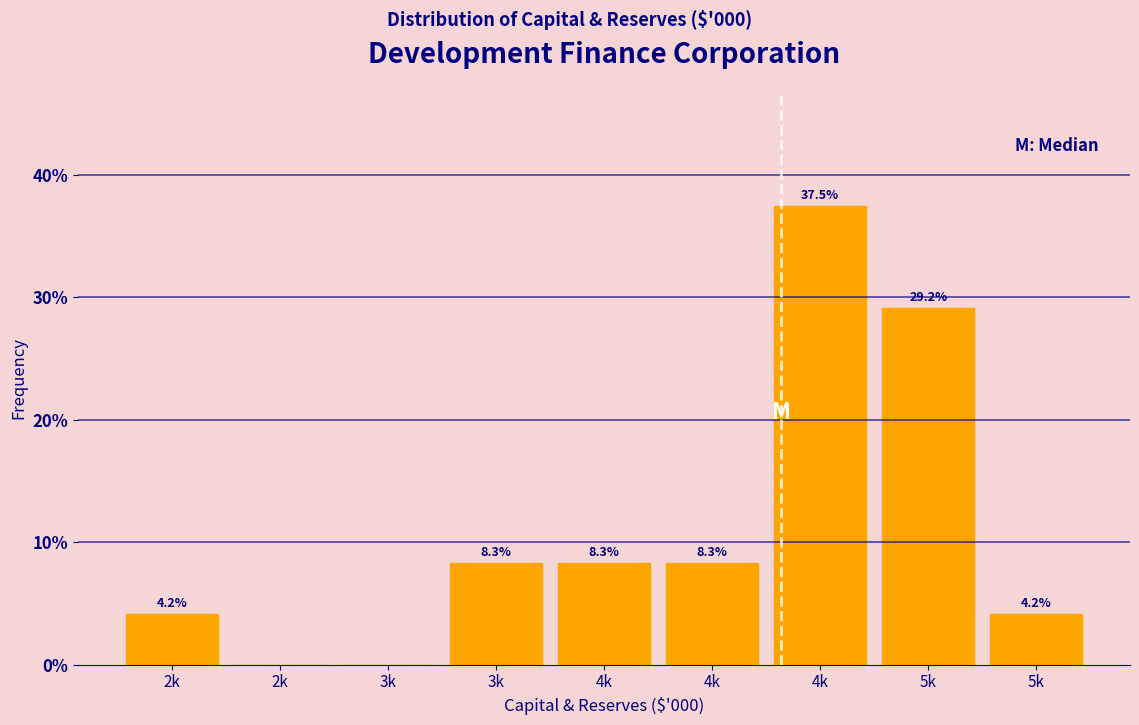

How many data points does each series have?

9